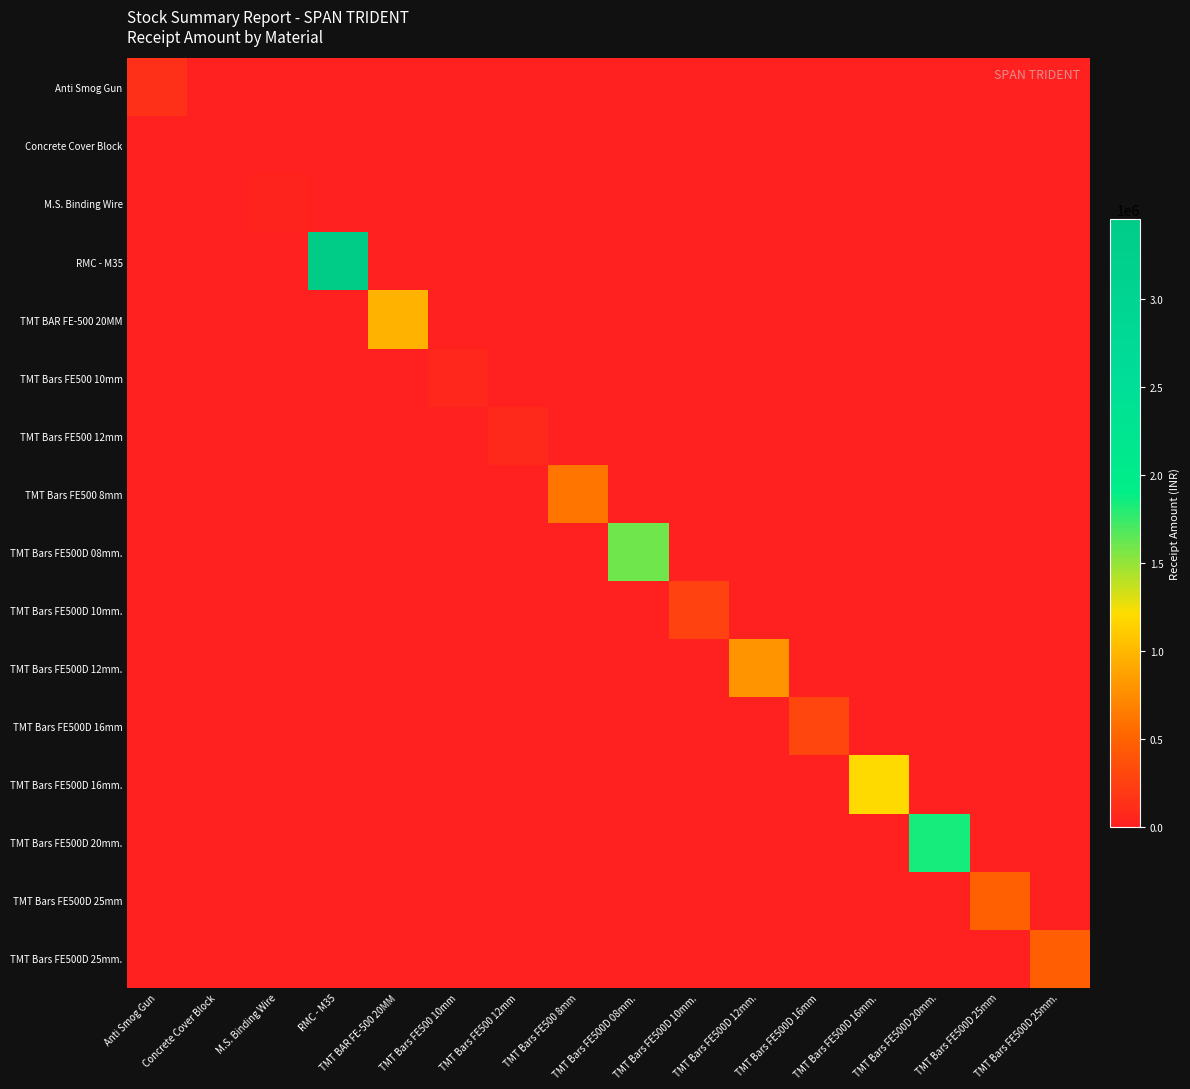

Reading left to right, list all the values displayed in this chart.

Anti Smog Gun: Anti Smog Gun=133291.6	Concrete Cover Block=0.0	M.S. Binding Wire=0.0	RMC - M35=0.0	TMT BAR FE-500 20MM=0.0	TMT Bars FE500 10mm=0.0	TMT Bars FE500 12mm=0.0	TMT Bars FE500 8mm=0.0	TMT Bars FE500D 08mm.=0.0	TMT Bars FE500D 10mm.=0.0	TMT Bars FE500D 12mm.=0.0	TMT Bars FE500D 16mm=0.0	TMT Bars FE500D 16mm.=0.0	TMT Bars FE500D 20mm.=0.0	TMT Bars FE500D 25mm=0.0	TMT Bars FE500D 25mm.=0.0
Concrete Cover Block: Anti Smog Gun=0.0	Concrete Cover Block=18880.0	M.S. Binding Wire=0.0	RMC - M35=0.0	TMT BAR FE-500 20MM=0.0	TMT Bars FE500 10mm=0.0	TMT Bars FE500 12mm=0.0	TMT Bars FE500 8mm=0.0	TMT Bars FE500D 08mm.=0.0	TMT Bars FE500D 10mm.=0.0	TMT Bars FE500D 12mm.=0.0	TMT Bars FE500D 16mm=0.0	TMT Bars FE500D 16mm.=0.0	TMT Bars FE500D 20mm.=0.0	TMT Bars FE500D 25mm=0.0	TMT Bars FE500D 25mm.=0.0
M.S. Binding Wire: Anti Smog Gun=0.0	Concrete Cover Block=0.0	M.S. Binding Wire=39999.1	RMC - M35=0.0	TMT BAR FE-500 20MM=0.0	TMT Bars FE500 10mm=0.0	TMT Bars FE500 12mm=0.0	TMT Bars FE500 8mm=0.0	TMT Bars FE500D 08mm.=0.0	TMT Bars FE500D 10mm.=0.0	TMT Bars FE500D 12mm.=0.0	TMT Bars FE500D 16mm=0.0	TMT Bars FE500D 16mm.=0.0	TMT Bars FE500D 20mm.=0.0	TMT Bars FE500D 25mm=0.0	TMT Bars FE500D 25mm.=0.0
RMC - M35: Anti Smog Gun=0.0	Concrete Cover Block=0.0	M.S. Binding Wire=0.0	RMC - M35=3452564.9	TMT BAR FE-500 20MM=0.0	TMT Bars FE500 10mm=0.0	TMT Bars FE500 12mm=0.0	TMT Bars FE500 8mm=0.0	TMT Bars FE500D 08mm.=0.0	TMT Bars FE500D 10mm.=0.0	TMT Bars FE500D 12mm.=0.0	TMT Bars FE500D 16mm=0.0	TMT Bars FE500D 16mm.=0.0	TMT Bars FE500D 20mm.=0.0	TMT Bars FE500D 25mm=0.0	TMT Bars FE500D 25mm.=0.0
TMT BAR FE-500 20MM: Anti Smog Gun=0.0	Concrete Cover Block=0.0	M.S. Binding Wire=0.0	RMC - M35=0.0	TMT BAR FE-500 20MM=960302.9	TMT Bars FE500 10mm=0.0	TMT Bars FE500 12mm=0.0	TMT Bars FE500 8mm=0.0	TMT Bars FE500D 08mm.=0.0	TMT Bars FE500D 10mm.=0.0	TMT Bars FE500D 12mm.=0.0	TMT Bars FE500D 16mm=0.0	TMT Bars FE500D 16mm.=0.0	TMT Bars FE500D 20mm.=0.0	TMT Bars FE500D 25mm=0.0	TMT Bars FE500D 25mm.=0.0
TMT Bars FE500 10mm: Anti Smog Gun=0.0	Concrete Cover Block=0.0	M.S. Binding Wire=0.0	RMC - M35=0.0	TMT BAR FE-500 20MM=0.0	TMT Bars FE500 10mm=61728.2	TMT Bars FE500 12mm=0.0	TMT Bars FE500 8mm=0.0	TMT Bars FE500D 08mm.=0.0	TMT Bars FE500D 10mm.=0.0	TMT Bars FE500D 12mm.=0.0	TMT Bars FE500D 16mm=0.0	TMT Bars FE500D 16mm.=0.0	TMT Bars FE500D 20mm.=0.0	TMT Bars FE500D 25mm=0.0	TMT Bars FE500D 25mm.=0.0
TMT Bars FE500 12mm: Anti Smog Gun=0.0	Concrete Cover Block=0.0	M.S. Binding Wire=0.0	RMC - M35=0.0	TMT BAR FE-500 20MM=0.0	TMT Bars FE500 10mm=0.0	TMT Bars FE500 12mm=67525.5	TMT Bars FE500 8mm=0.0	TMT Bars FE500D 08mm.=0.0	TMT Bars FE500D 10mm.=0.0	TMT Bars FE500D 12mm.=0.0	TMT Bars FE500D 16mm=0.0	TMT Bars FE500D 16mm.=0.0	TMT Bars FE500D 20mm.=0.0	TMT Bars FE500D 25mm=0.0	TMT Bars FE500D 25mm.=0.0
TMT Bars FE500 8mm: Anti Smog Gun=0.0	Concrete Cover Block=0.0	M.S. Binding Wire=0.0	RMC - M35=0.0	TMT BAR FE-500 20MM=0.0	TMT Bars FE500 10mm=0.0	TMT Bars FE500 12mm=0.0	TMT Bars FE500 8mm=608972.0	TMT Bars FE500D 08mm.=0.0	TMT Bars FE500D 10mm.=0.0	TMT Bars FE500D 12mm.=0.0	TMT Bars FE500D 16mm=0.0	TMT Bars FE500D 16mm.=0.0	TMT Bars FE500D 20mm.=0.0	TMT Bars FE500D 25mm=0.0	TMT Bars FE500D 25mm.=0.0
TMT Bars FE500D 08mm.: Anti Smog Gun=0.0	Concrete Cover Block=0.0	M.S. Binding Wire=0.0	RMC - M35=0.0	TMT BAR FE-500 20MM=0.0	TMT Bars FE500 10mm=0.0	TMT Bars FE500 12mm=0.0	TMT Bars FE500 8mm=0.0	TMT Bars FE500D 08mm.=1595933.5	TMT Bars FE500D 10mm.=0.0	TMT Bars FE500D 12mm.=0.0	TMT Bars FE500D 16mm=0.0	TMT Bars FE500D 16mm.=0.0	TMT Bars FE500D 20mm.=0.0	TMT Bars FE500D 25mm=0.0	TMT Bars FE500D 25mm.=0.0
TMT Bars FE500D 10mm.: Anti Smog Gun=0.0	Concrete Cover Block=0.0	M.S. Binding Wire=0.0	RMC - M35=0.0	TMT BAR FE-500 20MM=0.0	TMT Bars FE500 10mm=0.0	TMT Bars FE500 12mm=0.0	TMT Bars FE500 8mm=0.0	TMT Bars FE500D 08mm.=0.0	TMT Bars FE500D 10mm.=260408.3	TMT Bars FE500D 12mm.=0.0	TMT Bars FE500D 16mm=0.0	TMT Bars FE500D 16mm.=0.0	TMT Bars FE500D 20mm.=0.0	TMT Bars FE500D 25mm=0.0	TMT Bars FE500D 25mm.=0.0
TMT Bars FE500D 12mm.: Anti Smog Gun=0.0	Concrete Cover Block=0.0	M.S. Binding Wire=0.0	RMC - M35=0.0	TMT BAR FE-500 20MM=0.0	TMT Bars FE500 10mm=0.0	TMT Bars FE500 12mm=0.0	TMT Bars FE500 8mm=0.0	TMT Bars FE500D 08mm.=0.0	TMT Bars FE500D 10mm.=0.0	TMT Bars FE500D 12mm.=786561.5	TMT Bars FE500D 16mm=0.0	TMT Bars FE500D 16mm.=0.0	TMT Bars FE500D 20mm.=0.0	TMT Bars FE500D 25mm=0.0	TMT Bars FE500D 25mm.=0.0
TMT Bars FE500D 16mm: Anti Smog Gun=0.0	Concrete Cover Block=0.0	M.S. Binding Wire=0.0	RMC - M35=0.0	TMT BAR FE-500 20MM=0.0	TMT Bars FE500 10mm=0.0	TMT Bars FE500 12mm=0.0	TMT Bars FE500 8mm=0.0	TMT Bars FE500D 08mm.=0.0	TMT Bars FE500D 10mm.=0.0	TMT Bars FE500D 12mm.=0.0	TMT Bars FE500D 16mm=285436.1	TMT Bars FE500D 16mm.=0.0	TMT Bars FE500D 20mm.=0.0	TMT Bars FE500D 25mm=0.0	TMT Bars FE500D 25mm.=0.0
TMT Bars FE500D 16mm.: Anti Smog Gun=0.0	Concrete Cover Block=0.0	M.S. Binding Wire=0.0	RMC - M35=0.0	TMT BAR FE-500 20MM=0.0	TMT Bars FE500 10mm=0.0	TMT Bars FE500 12mm=0.0	TMT Bars FE500 8mm=0.0	TMT Bars FE500D 08mm.=0.0	TMT Bars FE500D 10mm.=0.0	TMT Bars FE500D 12mm.=0.0	TMT Bars FE500D 16mm=0.0	TMT Bars FE500D 16mm.=1191313.3	TMT Bars FE500D 20mm.=0.0	TMT Bars FE500D 25mm=0.0	TMT Bars FE500D 25mm.=0.0
TMT Bars FE500D 20mm.: Anti Smog Gun=0.0	Concrete Cover Block=0.0	M.S. Binding Wire=0.0	RMC - M35=0.0	TMT BAR FE-500 20MM=0.0	TMT Bars FE500 10mm=0.0	TMT Bars FE500 12mm=0.0	TMT Bars FE500 8mm=0.0	TMT Bars FE500D 08mm.=0.0	TMT Bars FE500D 10mm.=0.0	TMT Bars FE500D 12mm.=0.0	TMT Bars FE500D 16mm=0.0	TMT Bars FE500D 16mm.=0.0	TMT Bars FE500D 20mm.=1841825.4	TMT Bars FE500D 25mm=0.0	TMT Bars FE500D 25mm.=0.0
TMT Bars FE500D 25mm: Anti Smog Gun=0.0	Concrete Cover Block=0.0	M.S. Binding Wire=0.0	RMC - M35=0.0	TMT BAR FE-500 20MM=0.0	TMT Bars FE500 10mm=0.0	TMT Bars FE500 12mm=0.0	TMT Bars FE500 8mm=0.0	TMT Bars FE500D 08mm.=0.0	TMT Bars FE500D 10mm.=0.0	TMT Bars FE500D 12mm.=0.0	TMT Bars FE500D 16mm=0.0	TMT Bars FE500D 16mm.=0.0	TMT Bars FE500D 20mm.=0.0	TMT Bars FE500D 25mm=479552.0	TMT Bars FE500D 25mm.=0.0
TMT Bars FE500D 25mm.: Anti Smog Gun=0.0	Concrete Cover Block=0.0	M.S. Binding Wire=0.0	RMC - M35=0.0	TMT BAR FE-500 20MM=0.0	TMT Bars FE500 10mm=0.0	TMT Bars FE500 12mm=0.0	TMT Bars FE500 8mm=0.0	TMT Bars FE500D 08mm.=0.0	TMT Bars FE500D 10mm.=0.0	TMT Bars FE500D 12mm.=0.0	TMT Bars FE500D 16mm=0.0	TMT Bars FE500D 16mm.=0.0	TMT Bars FE500D 20mm.=0.0	TMT Bars FE500D 25mm=0.0	TMT Bars FE500D 25mm.=465350.1